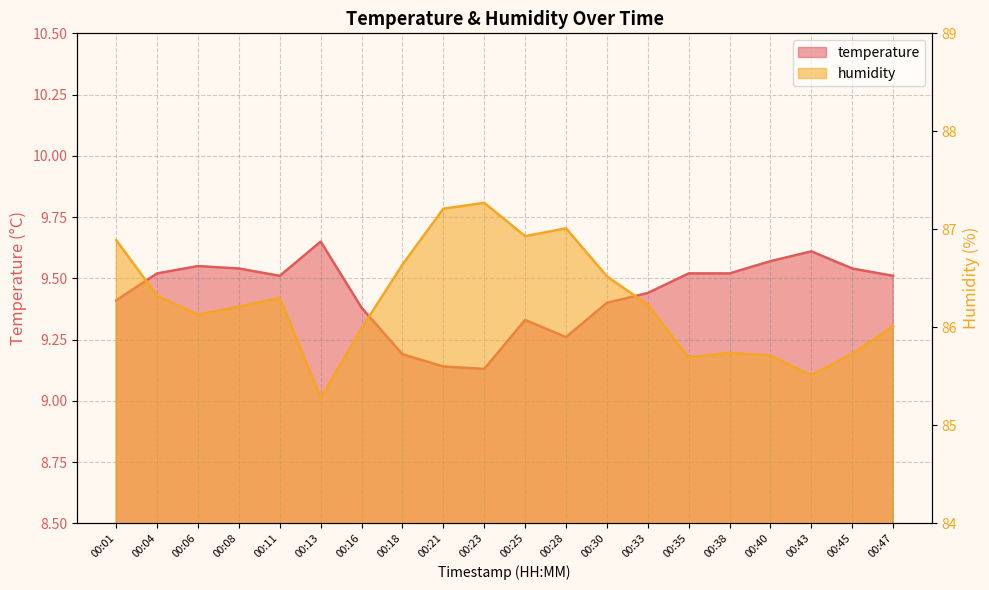

List the series in order of their peak value, lowest first.

temperature, humidity